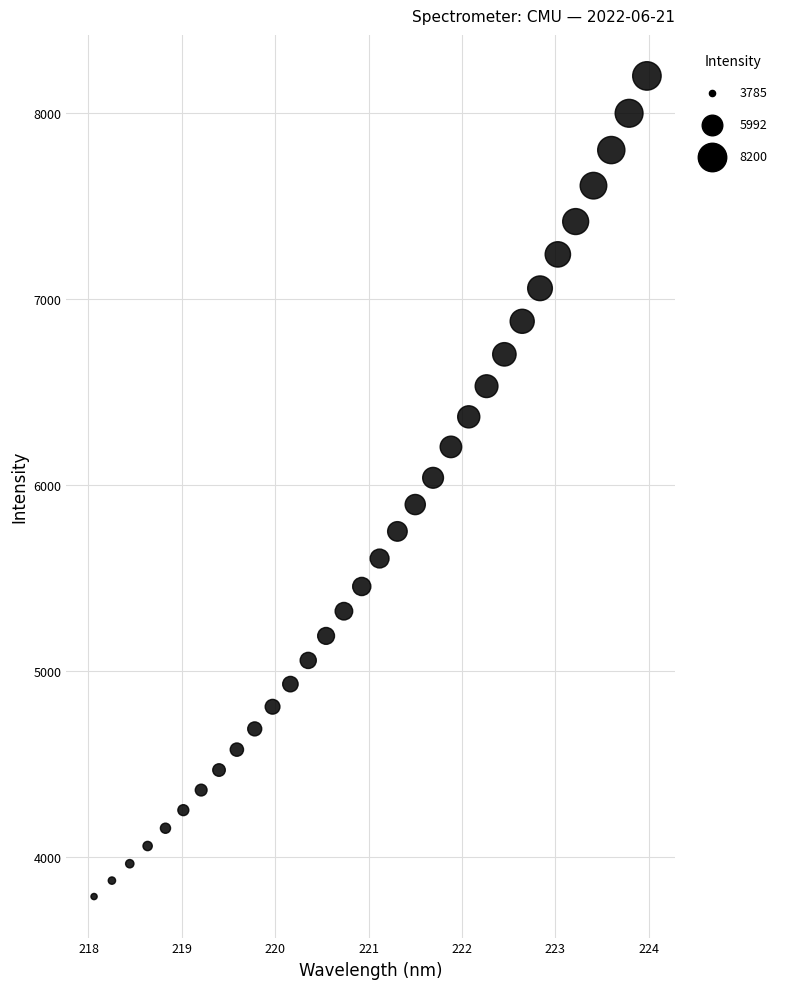

What is the range of X values (max minus min)?

5.9